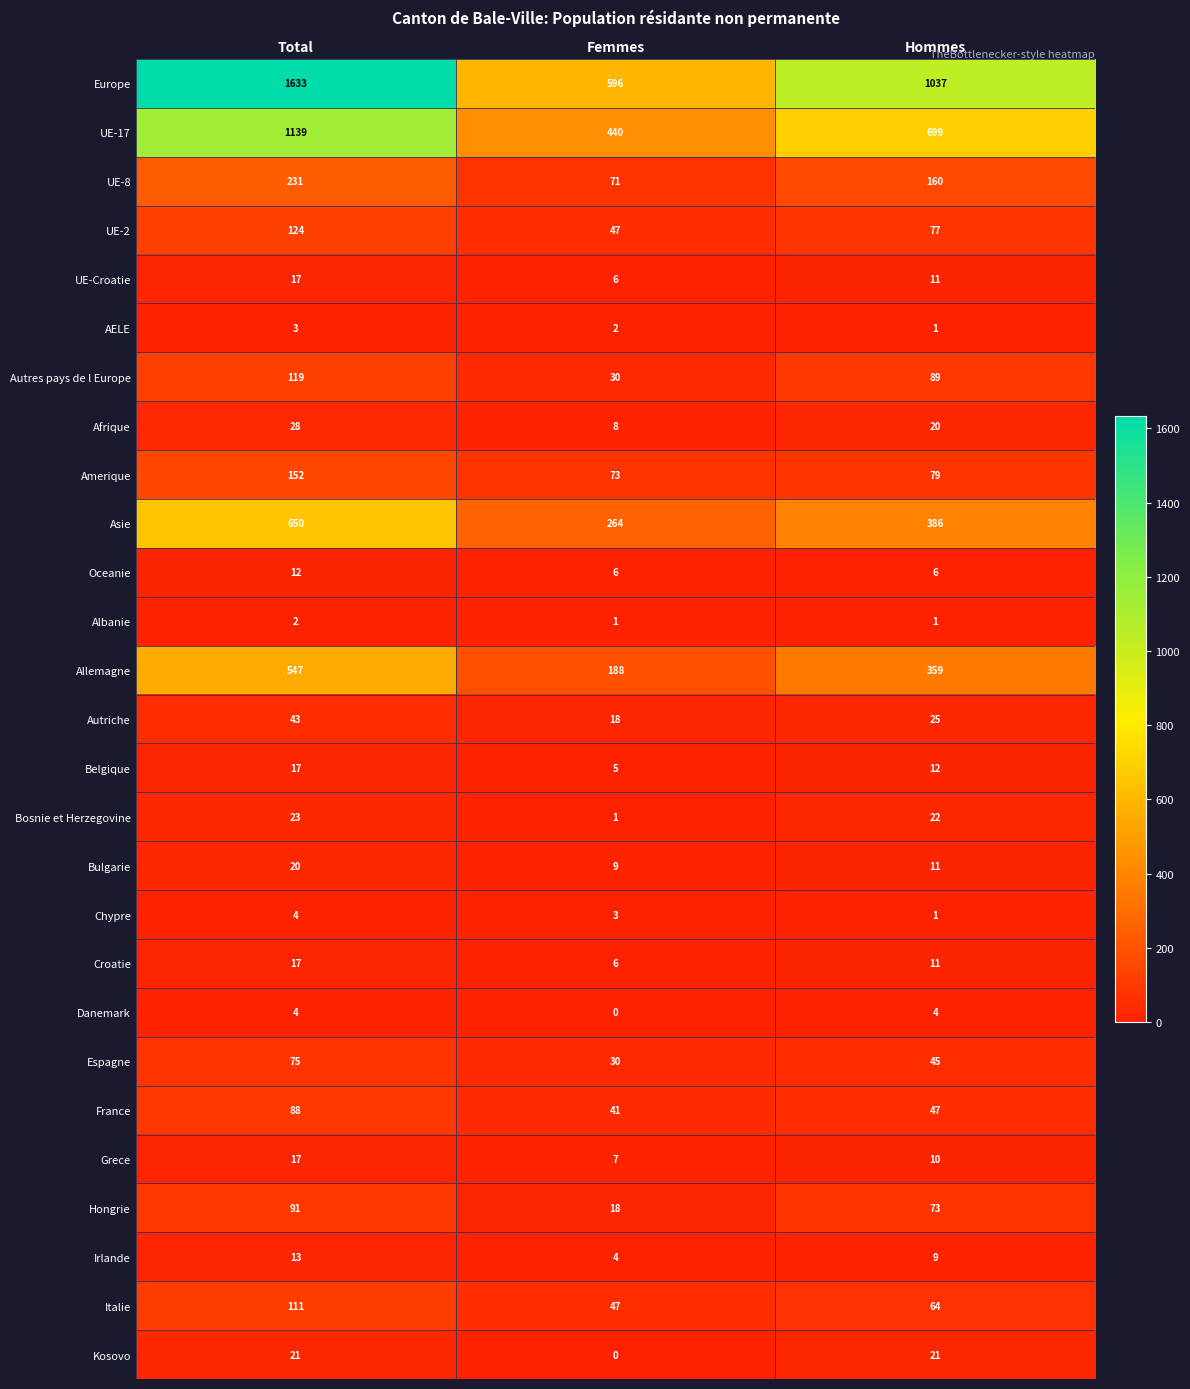

The AELE series shows 3 at Total. True or false?

True